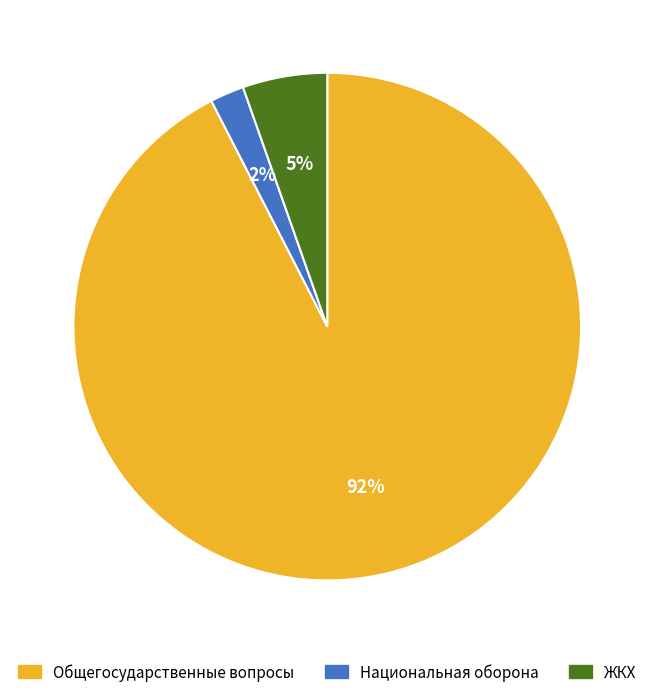

How many slices are in this pie chart?

3